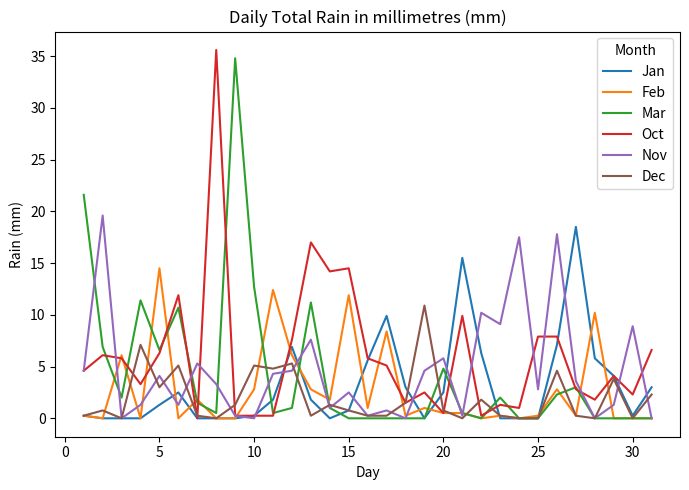

Reading left to right, list all the values displayed in this chart.

Jan: 0.2	0.0	0.0	0.0	1.3	2.5	0.0	0.0	0.0	0.2	1.8	6.9	1.8	0.0	0.8	5.6	9.9	3.0	0.0	2.5	15.5	6.3	0.0	0.0	0.0	7.1	18.5	5.8	4.1	0.2	3.0
Feb: 0.2	0.0	6.1	0.0	14.5	0.0	1.8	0.0	0.0	2.8	12.4	6.1	2.8	1.8	11.9	1.0	8.4	0.2	1.0	0.5	0.5	0.0	0.2	0.0	0.2	2.8	0.2	10.2	0.0	0.0	0.0
Mar: 21.6	6.9	2.0	11.4	6.6	10.7	1.5	0.5	34.8	12.7	0.5	1.0	11.2	1.0	0.0	0.0	0.0	0.0	0.0	4.8	0.5	0.0	2.0	0.0	0.0	2.3	3.0	0.0	0.0	0.0	0.0
Oct: 4.6	6.1	5.8	3.3	6.3	11.9	0.0	35.6	0.2	0.2	0.2	7.6	17.0	14.2	14.5	5.8	5.1	1.5	2.5	0.5	9.9	0.2	1.3	1.0	7.9	7.9	2.8	1.8	4.1	2.3	6.6
Nov: 4.6	19.6	0.0	1.3	4.1	1.3	5.3	3.3	0.2	0.0	4.3	4.6	7.6	1.0	2.5	0.2	0.8	0.0	4.6	5.8	0.2	10.2	9.1	17.5	2.8	17.8	3.6	0.0	1.3	8.9	0.0
Dec: 0.2	0.8	0.0	7.1	3.0	5.1	0.2	0.0	1.3	5.1	4.8	5.3	0.2	1.3	0.8	0.2	0.2	1.5	10.9	0.8	0.0	1.8	0.2	0.0	0.0	4.6	0.2	0.0	3.8	0.0	2.3